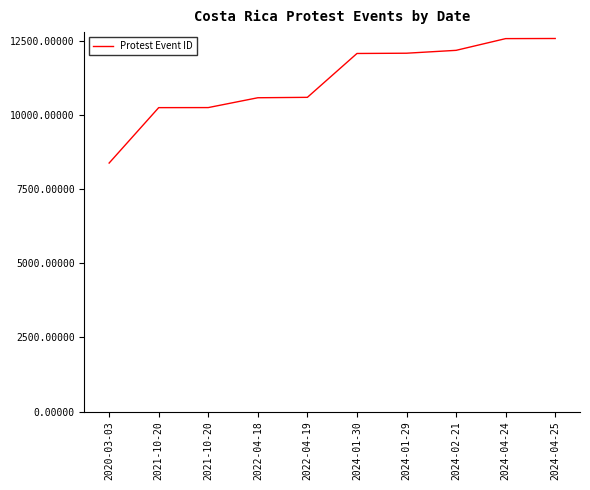

Where does the data first go above 12091?

2024-01-29